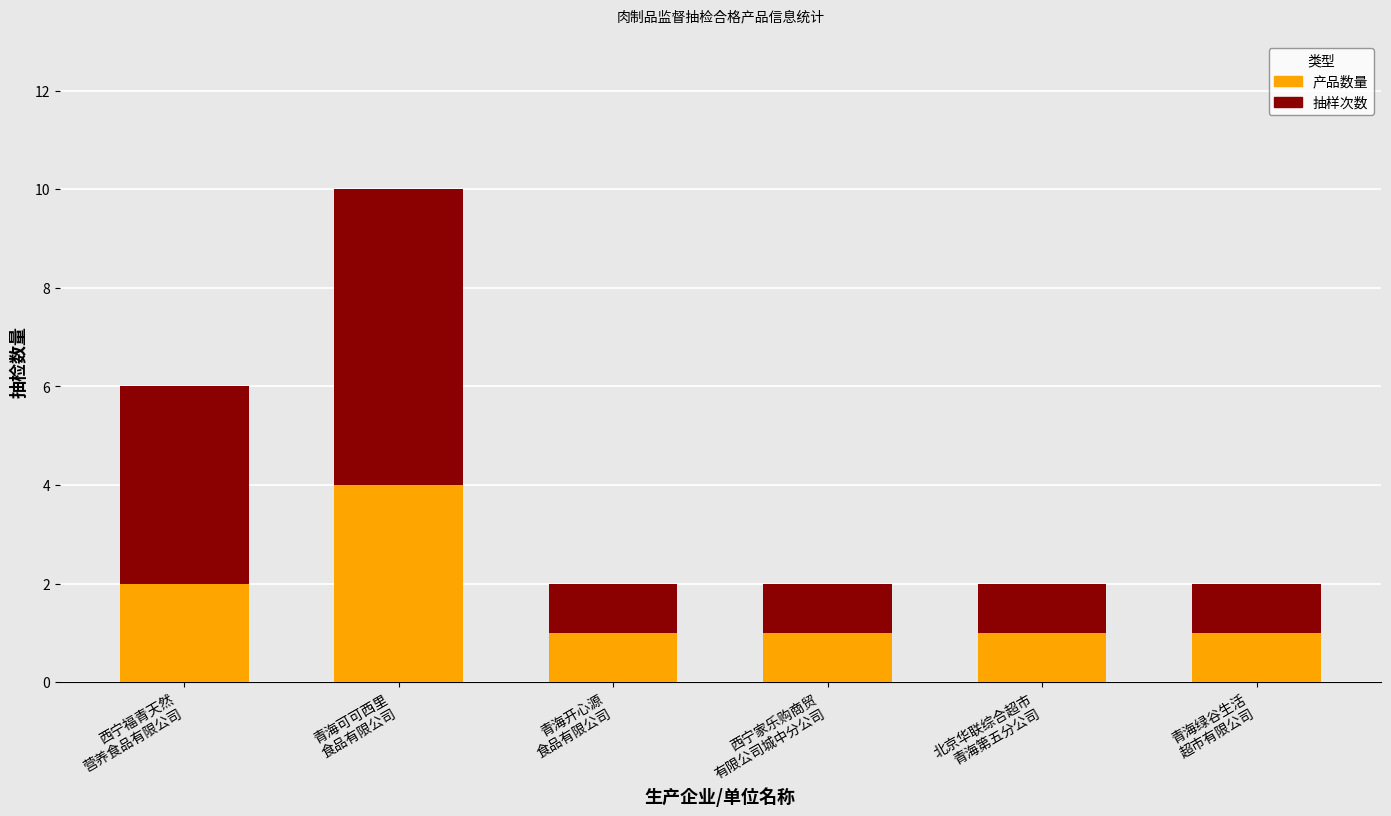

What is the difference between the second highest and minimum values in the 产品数量 series?

1